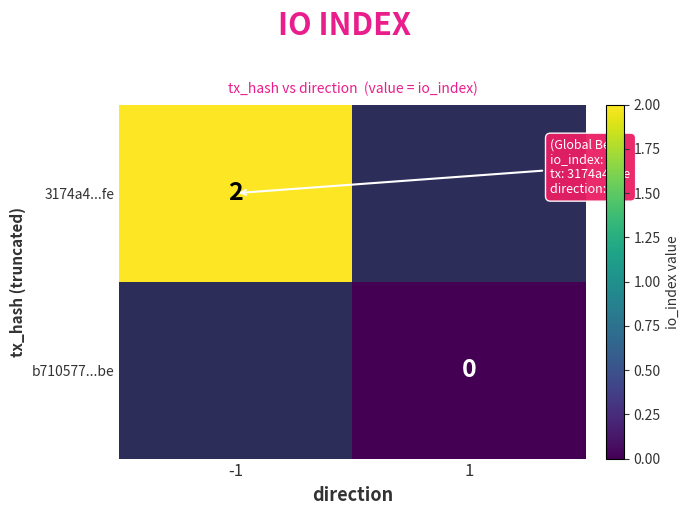

Is the value of b710577...be at 1 greater than the value of 3174a4...fe at -1?

No